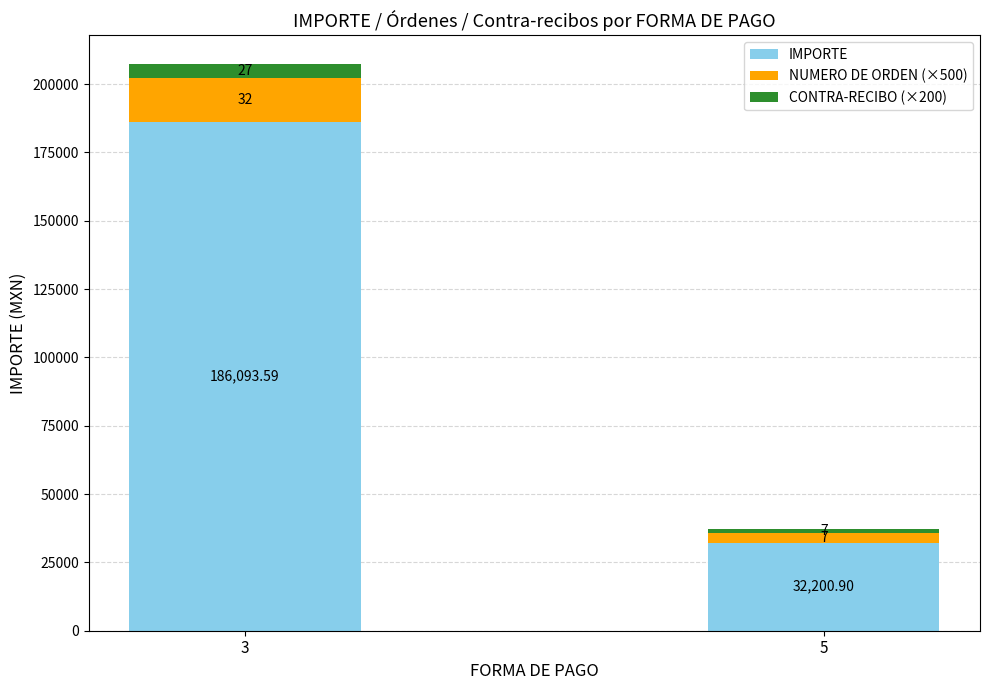

At 5, list the series in order from largest to smallest.

IMPORTE, NUMERO DE ORDEN (×500), CONTRA-RECIBO (×200)